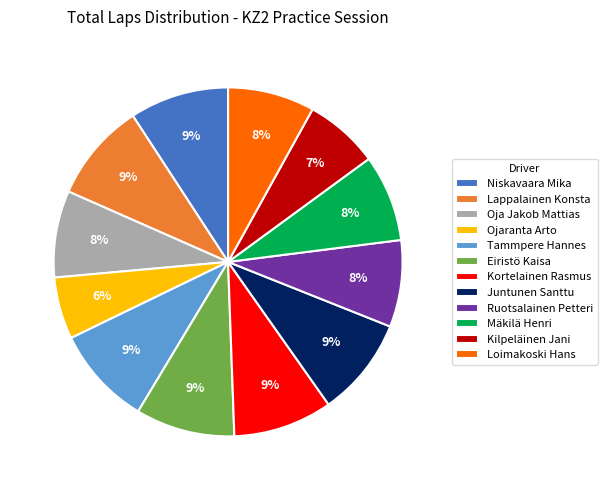

Is it true that Juntunen Santtu is 9% of the pie?

True